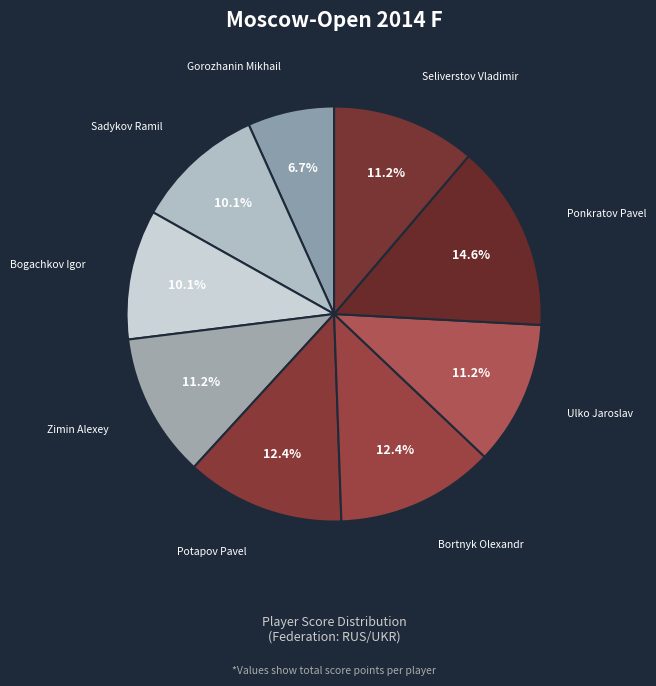

Approximately how many times larger is the value at Bogachkov Igor compared to Bortnyk Olexandr?

0.8